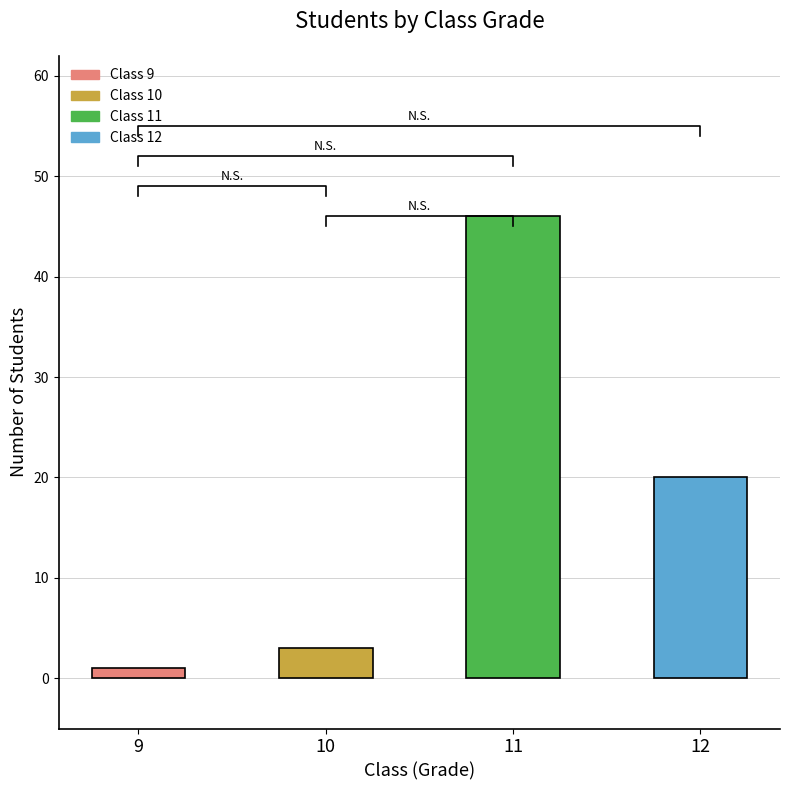

Approximately how many times larger is the value at 11 compared to 12?

2.3